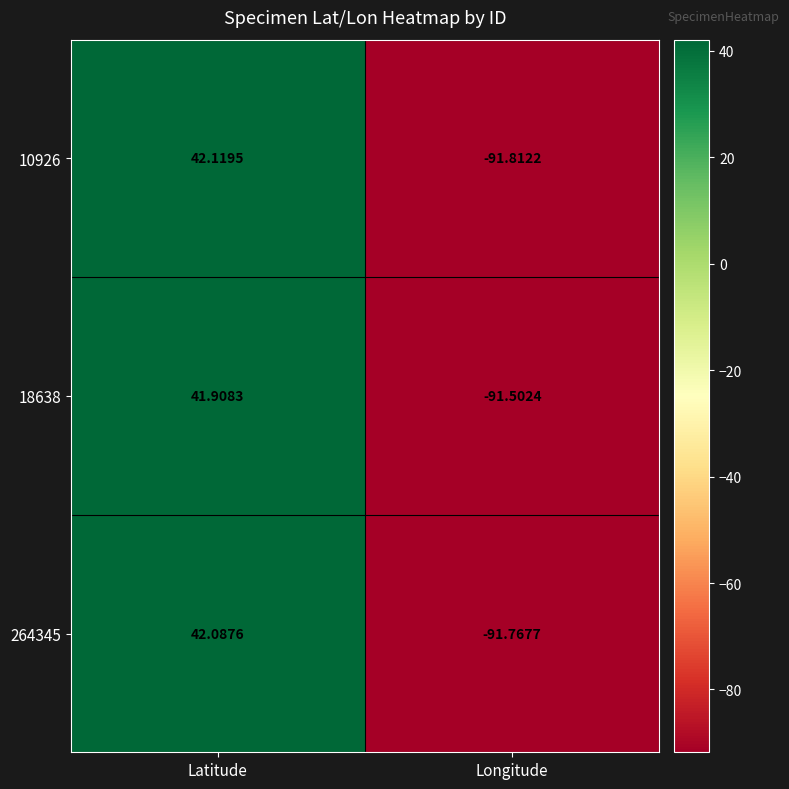

Is the value of 18638 at Latitude greater than the value of 264345 at Latitude?

No